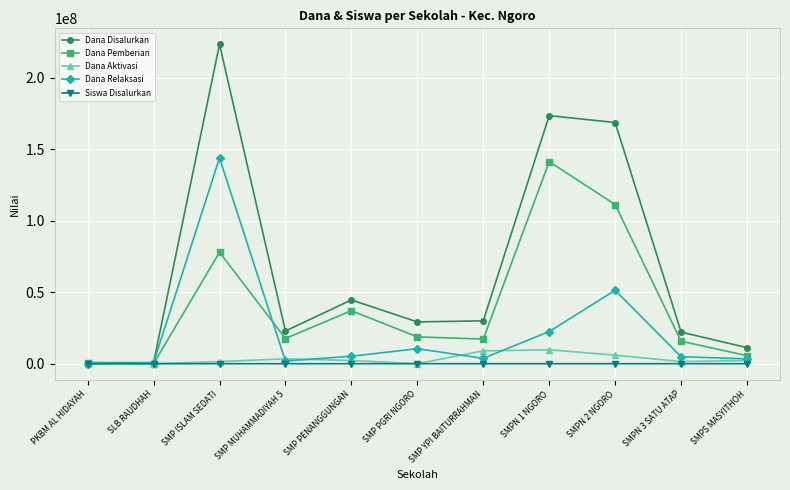

What is the label of the 5th point from the left?

SMP PENANGGUNGAN